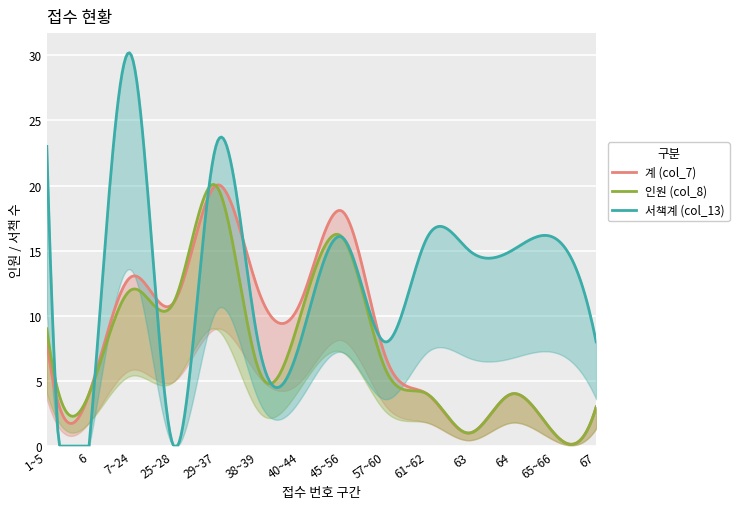

Which category has the lowest value across all series?

6